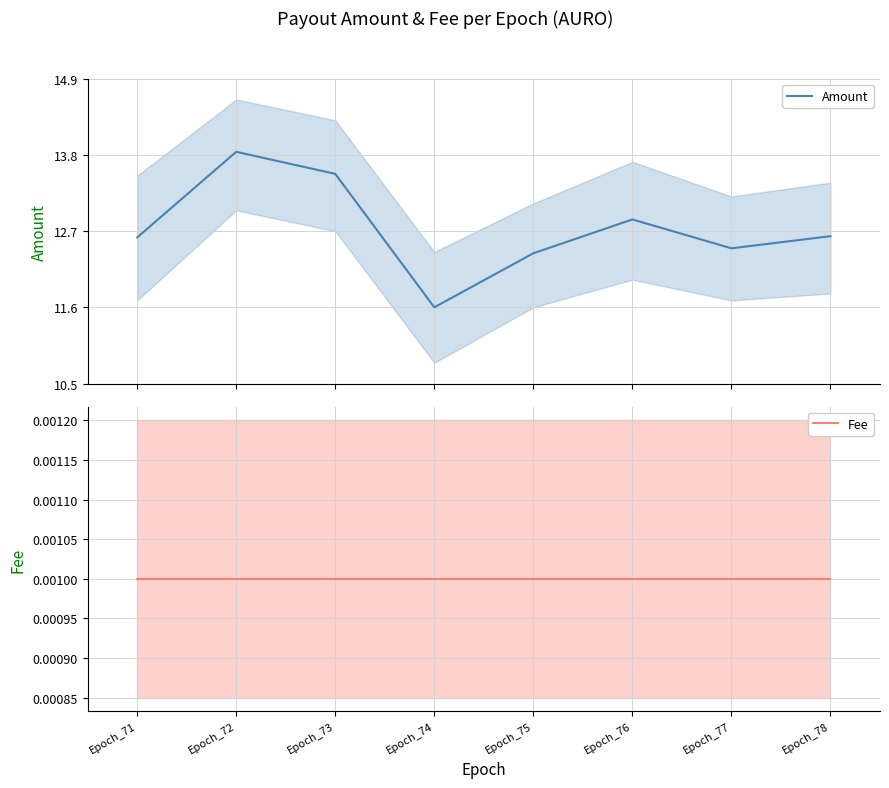

Is the value of Fee at Epoch_75 greater than the value of Amount at Epoch_72?

No